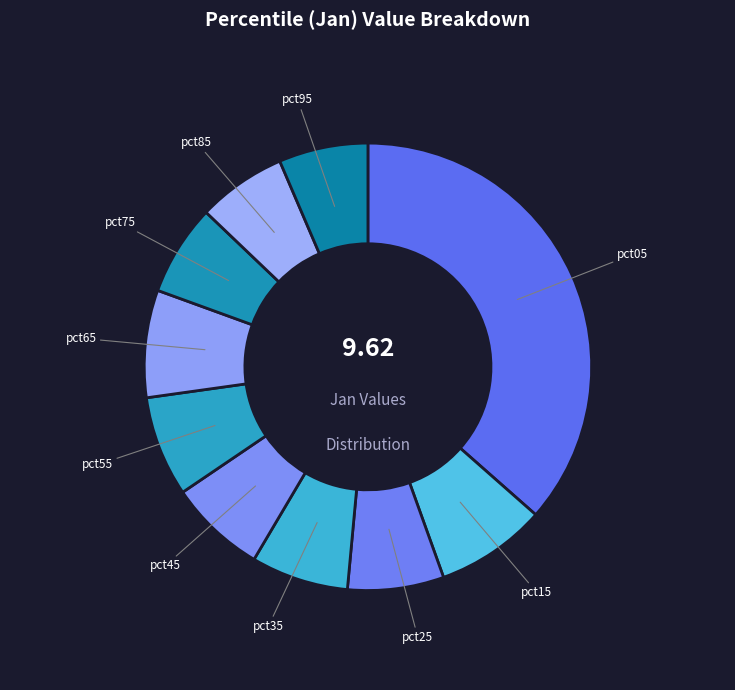

Is the sum of pct85 and pct55 greater than half?

No